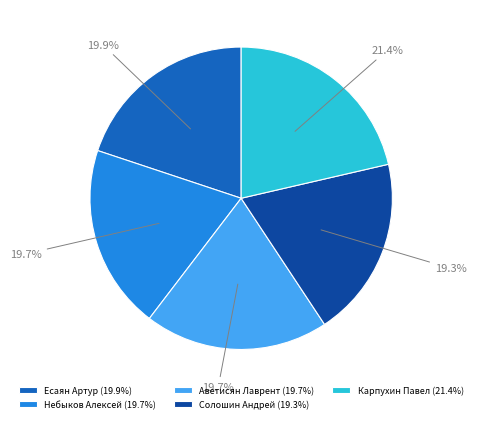

Which has a higher value, Карпухин Павел (21.4%) or Есаян Артур (19.9%)?

Карпухин Павел (21.4%)